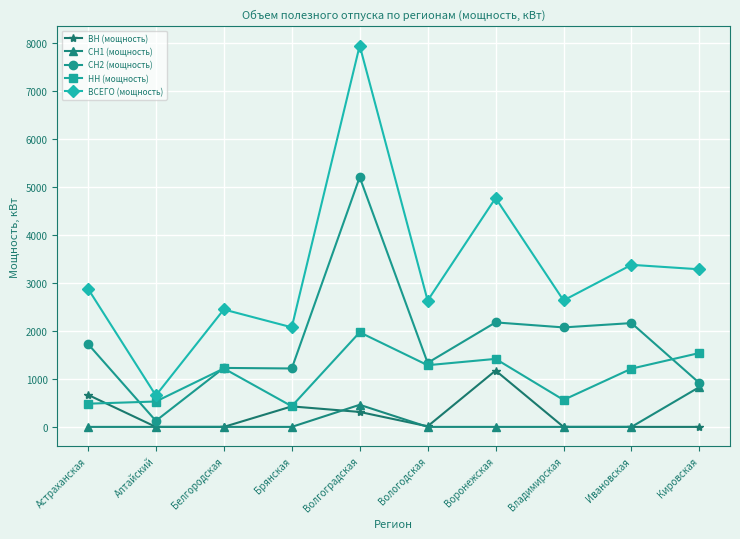

Between Алтайский and Владимирская, which series saw the biggest shift?

ВСЕГО (мощность)